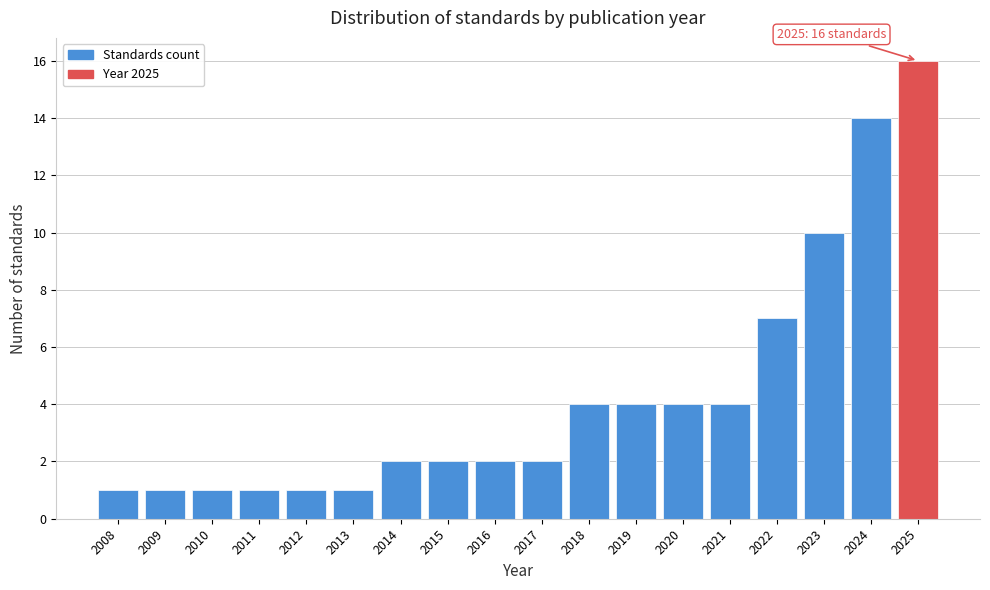

Reading right to left, list all the values displayed in this chart.

16	14	10	7	4	4	4	4	2	2	2	2	1	1	1	1	1	1